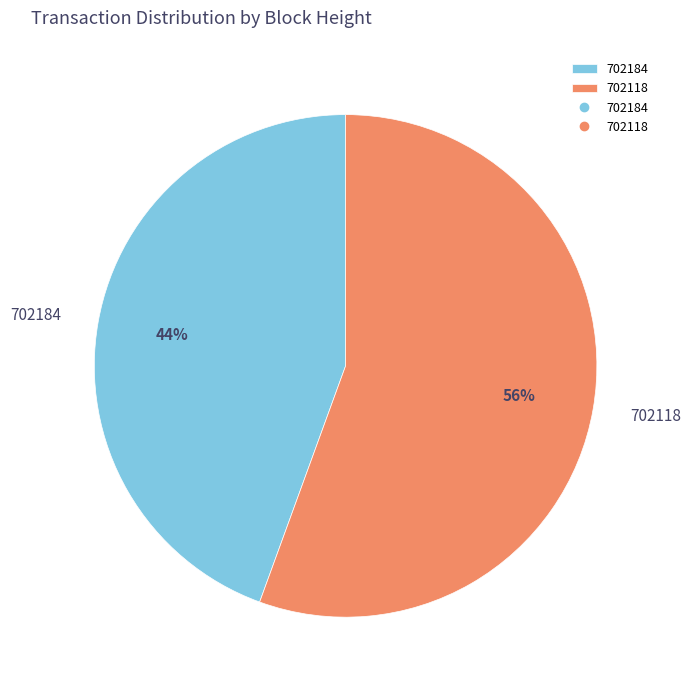

Is the sum of 702184 and 702118 greater than half?

Yes